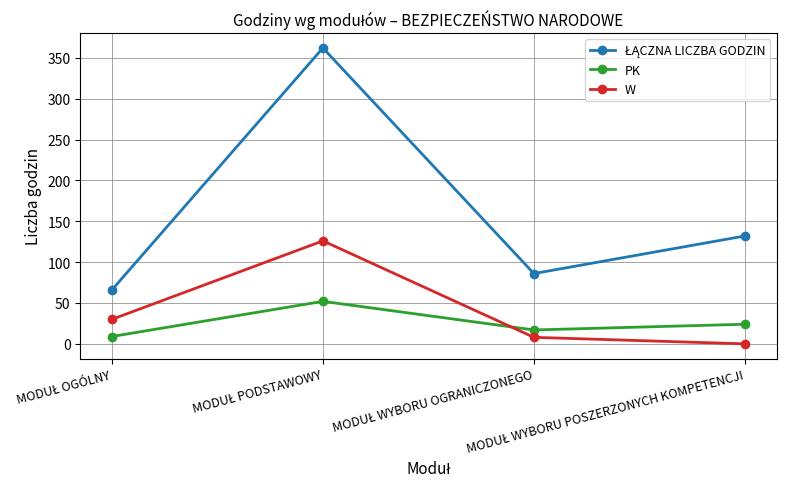

What is the sum of all W values?

164